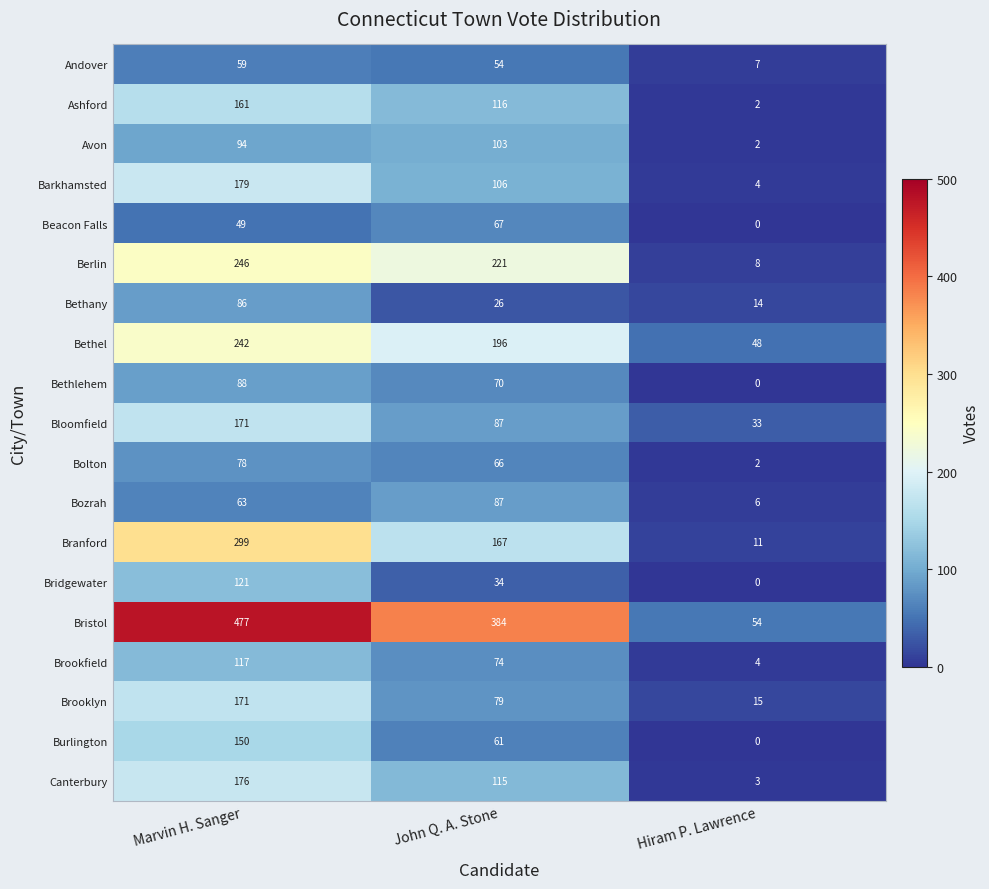

Which series has the largest total across all categories?

Bristol